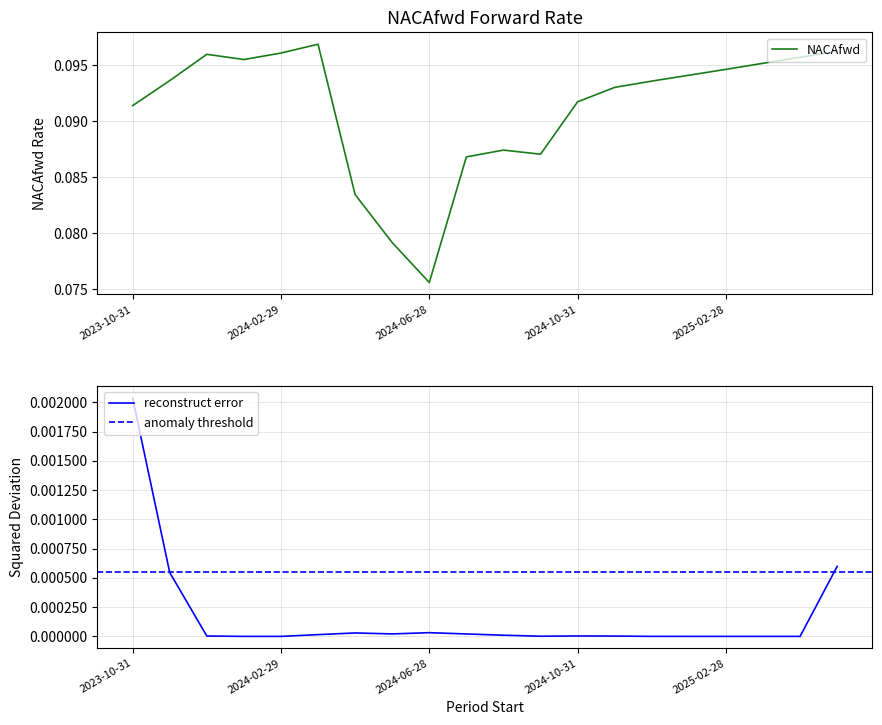

At which category does the chart reach its peak across all series?

2024-03-28